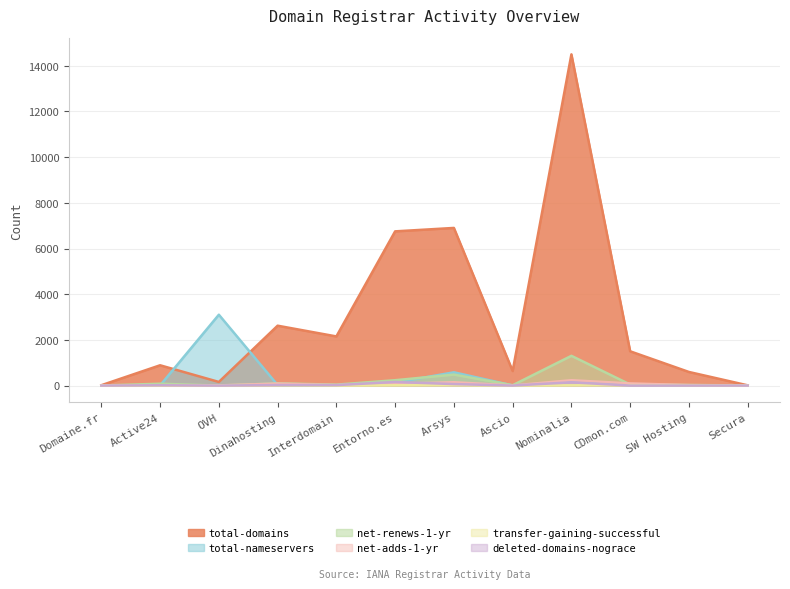

Reading left to right, list all the values displayed in this chart.

total-domains: Domaine.fr=15.0	Active24=888.0	OVH=158.0	Dinahosting=2621.0	Interdomain=2151.0	Entorno.es=6751.0	Arsys=6901.0	Ascio=636.0	Nominalia=14501.0	CDmon.com=1500.0	SW Hosting=595.0	Secura=10.0
total-nameservers: Domaine.fr=0.5	Active24=5.9	OVH=3101.2	Dinahosting=21.2	Interdomain=10.9	Entorno.es=128.6	Arsys=580.1	Ascio=3.4	Nominalia=172.2	CDmon.com=11.2	SW Hosting=1.4	Secura=0.7
net-renews-1-yr: Domaine.fr=2.0	Active24=80.0	OVH=0.0	Dinahosting=95.0	Interdomain=41.0	Entorno.es=234.0	Arsys=480.0	Ascio=15.0	Nominalia=1302.0	CDmon.com=46.0	SW Hosting=24.0	Secura=5.0
net-adds-1-yr: Domaine.fr=0.0	Active24=6.0	OVH=7.0	Dinahosting=86.0	Interdomain=21.0	Entorno.es=76.0	Arsys=146.0	Ascio=4.0	Nominalia=234.0	CDmon.com=93.0	SW Hosting=21.0	Secura=0.0
transfer-gaining-successful: Domaine.fr=0.0	Active24=2.0	OVH=5.0	Dinahosting=11.0	Interdomain=0.0	Entorno.es=12.0	Arsys=17.0	Ascio=0.0	Nominalia=10.0	CDmon.com=18.0	SW Hosting=7.0	Secura=0.0
deleted-domains-nograce: Domaine.fr=0.0	Active24=13.0	OVH=0.0	Dinahosting=23.0	Interdomain=19.0	Entorno.es=156.0	Arsys=65.0	Ascio=1.0	Nominalia=142.0	CDmon.com=0.0	SW Hosting=0.0	Secura=0.0